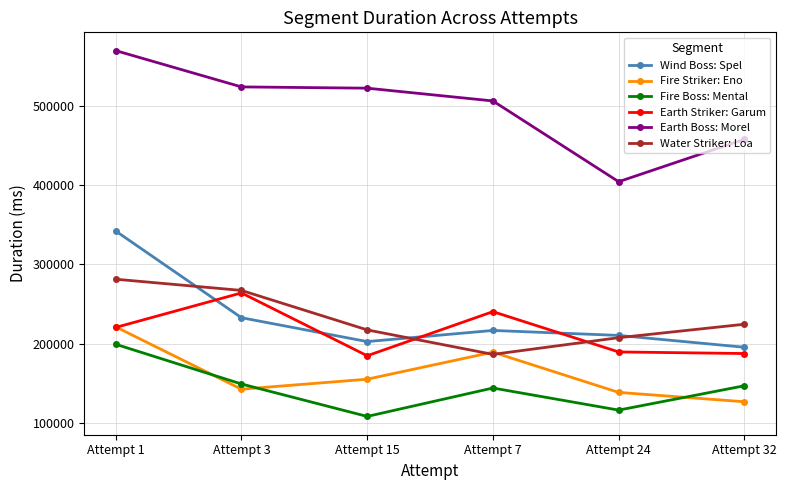

List the series in order of their peak value, highest first.

Earth Boss: Morel, Wind Boss: Spel, Water Striker: Loa, Earth Striker: Garum, Fire Striker: Eno, Fire Boss: Mental